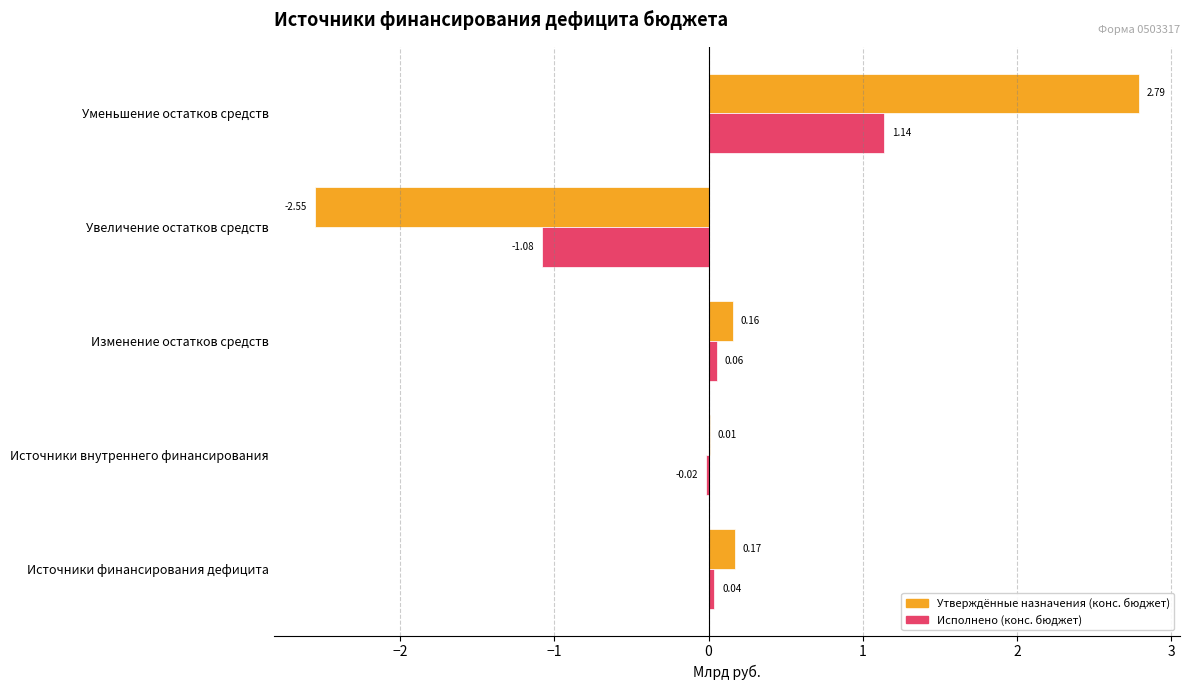

What is the total value across all series at Увеличение остатков средств?

-3.6